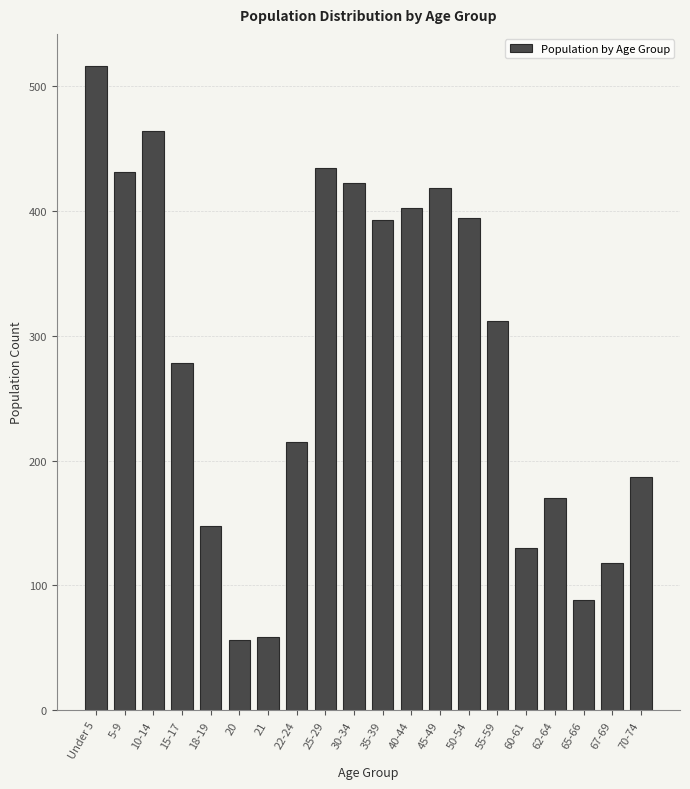

The value at 50-54 is 394. True or false?

True